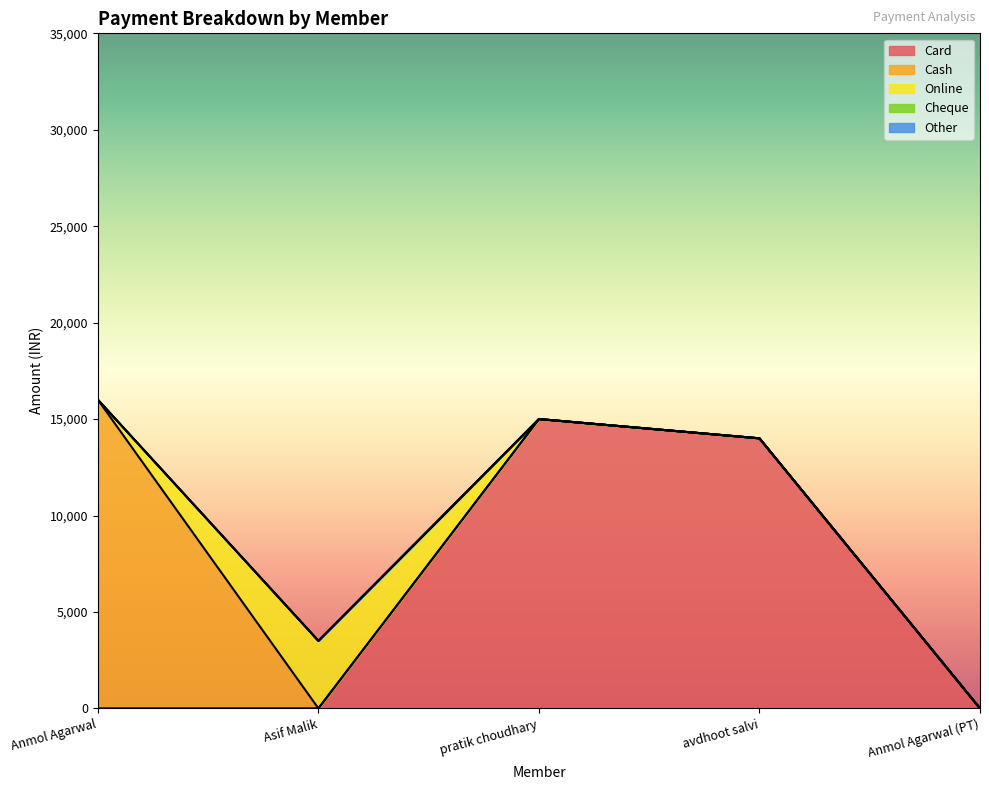

In Online, how many points are higher than both neighbors (excluding endpoints)?

1